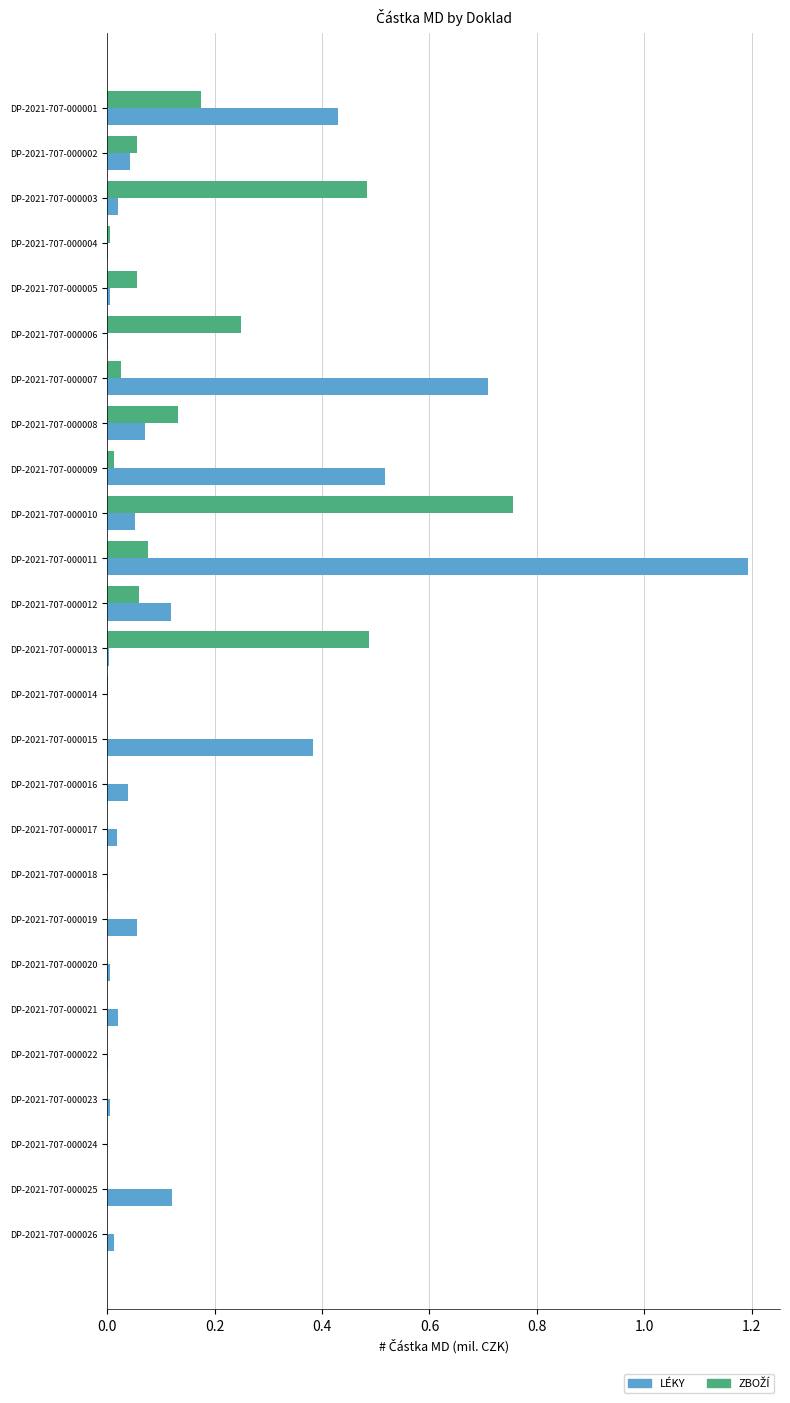

At which category is the sum across all series the highest?

DP-2021-707-000011